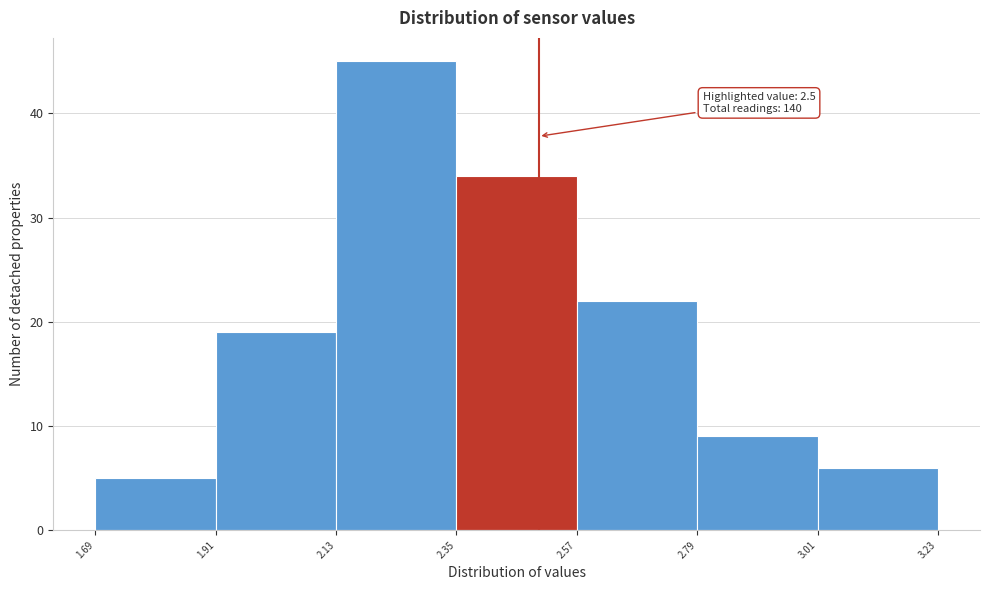

Over which range of the x-axis is the bar tallest?

2.13 to 2.35